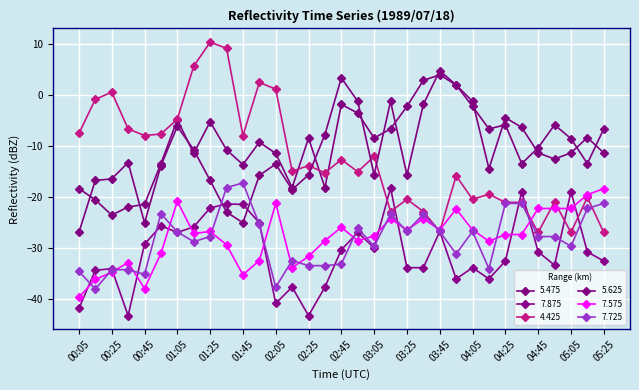

How many data points in 5.625 are less than -12?

17